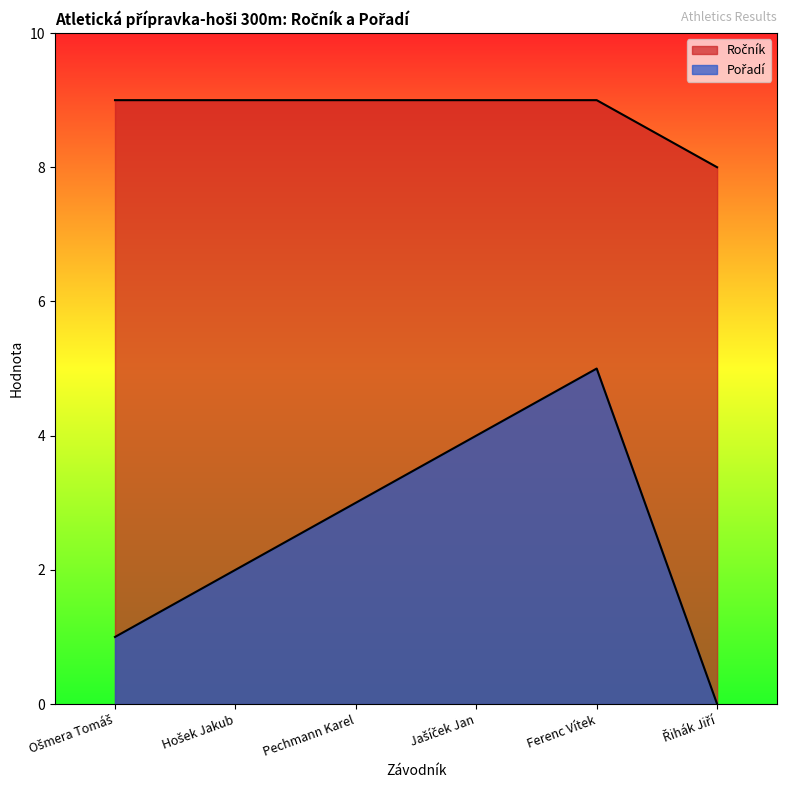

What is the difference between the maximum and minimum values in the Pořadí series?

5